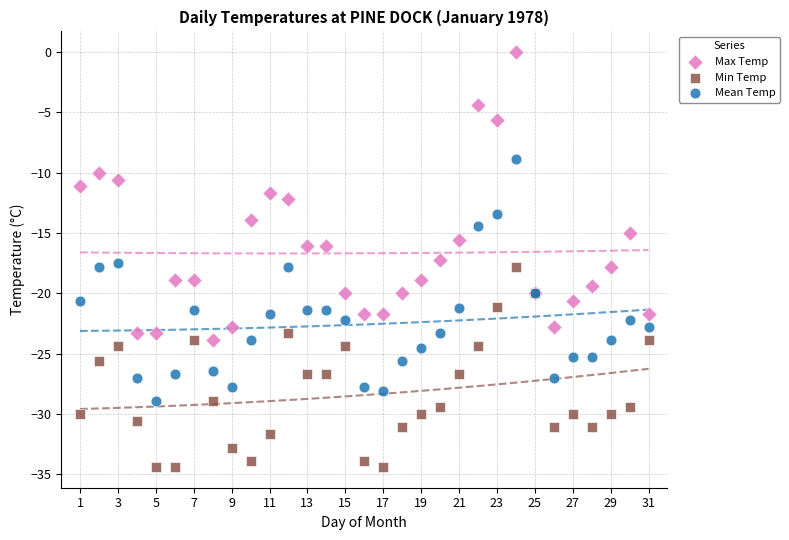

Which series has the largest Y range (max minus min)?

Max Temp